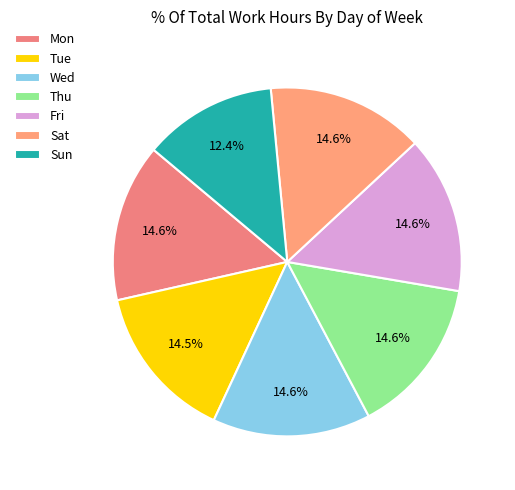

How many slices are in this pie chart?

7